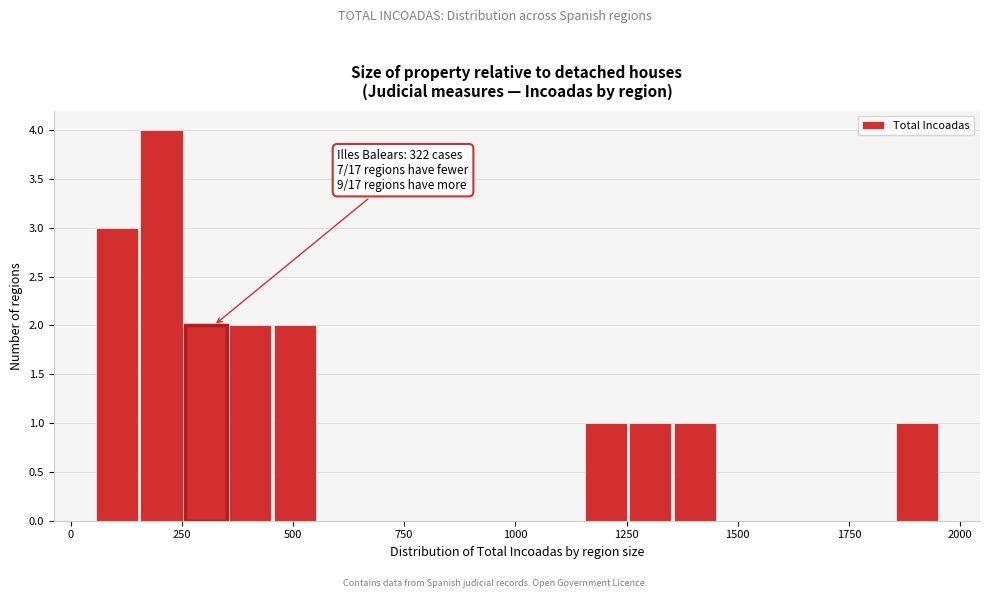

Around what value on the x-axis is the tallest bar? Give the approximate position of its centre, as read against the axis.

200